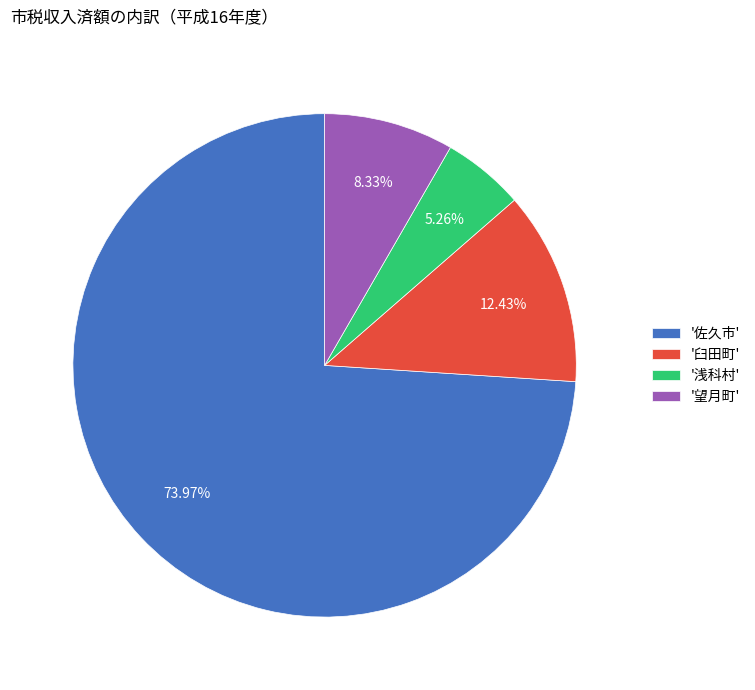

Which slice is the smallest?

'浅科村'